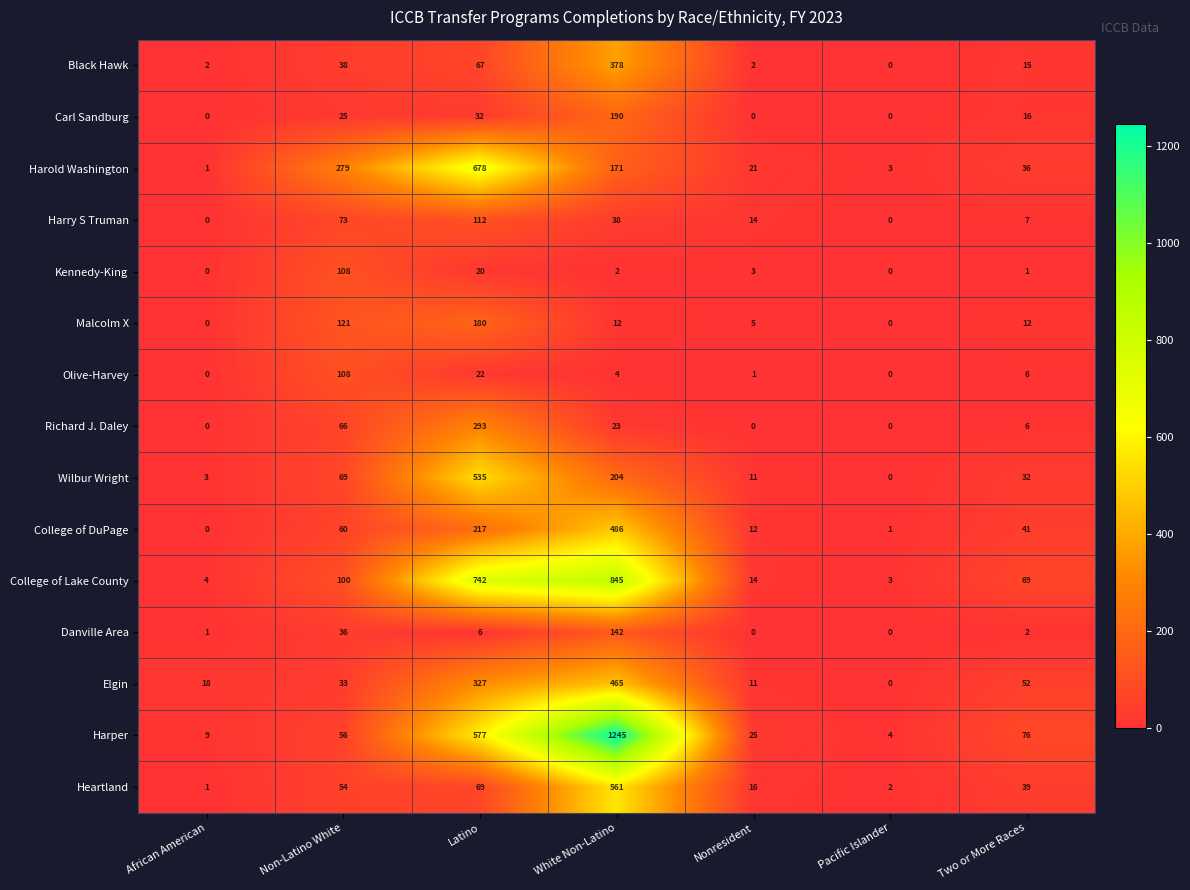

At White Non-Latino, list the series in order from smallest to largest.

Kennedy-King, Olive-Harvey, Malcolm X, Richard J. Daley, Harry S Truman, Danville Area, Harold Washington, Carl Sandburg, Wilbur Wright, Black Hawk, Elgin, College of DuPage, Heartland, College of Lake County, Harper